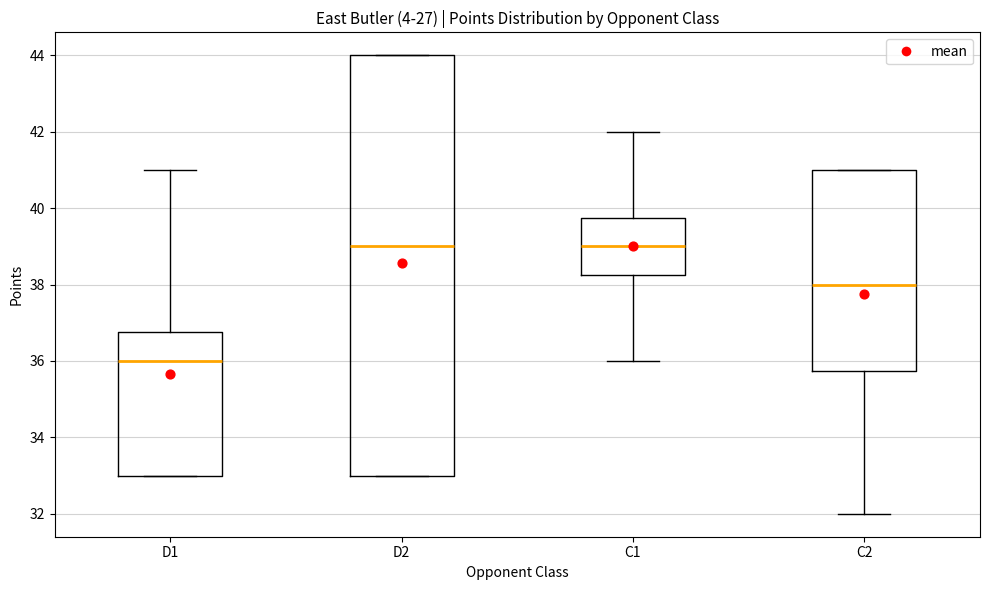

Reading left to right, read every box against the y-axis: the position of its median line, the range the box covers, and the ends of its whiskers. The values are not printed on the chart, so give them approximately, as read against the axis.

D1: median 36.0, box 33.0 to 36.8, whiskers 33.0 to 41.0
D2: median 39.0, box 33.0 to 44.0, whiskers 33.0 to 44.0
C1: median 39.0, box 38.2 to 39.8, whiskers 36.0 to 42.0
C2: median 38.0, box 35.8 to 41.0, whiskers 32.0 to 41.0